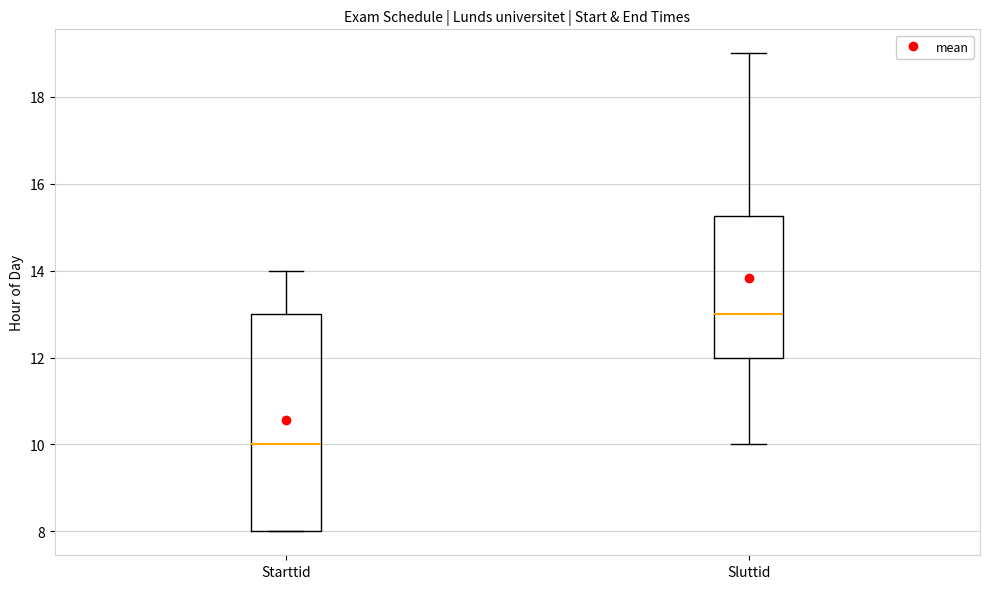

Where is the lower edge of the box for Sluttid on the y-axis? The values are not printed on the chart, so give them approximately, as read against the axis.

12.0